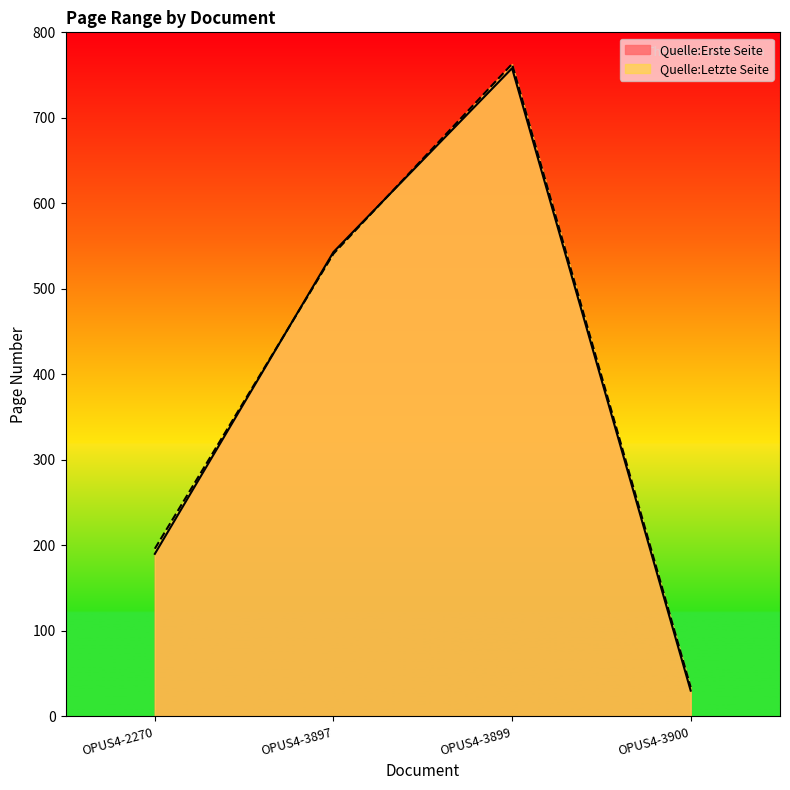

Does the chart display data point markers on the line(s)?

No